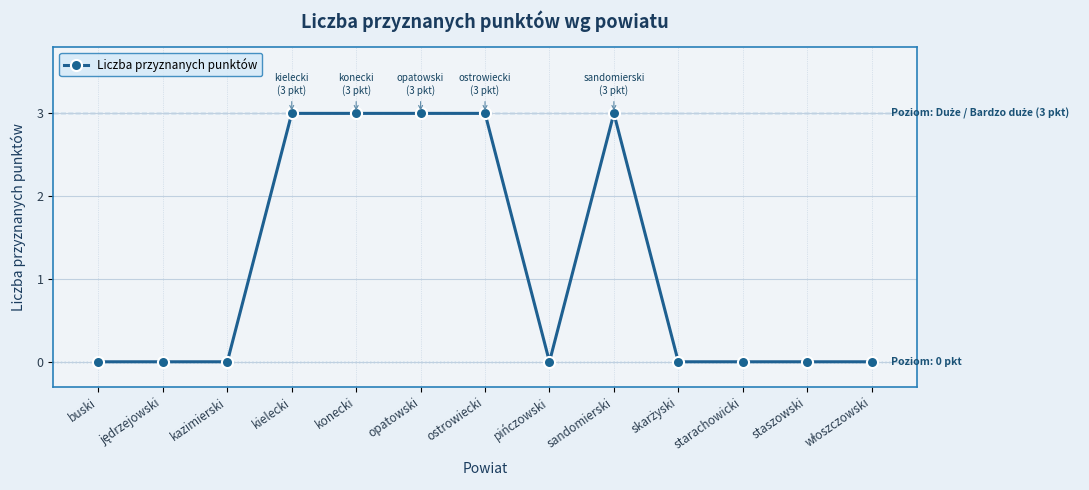

Is this an area chart (filled region under the line)?

No